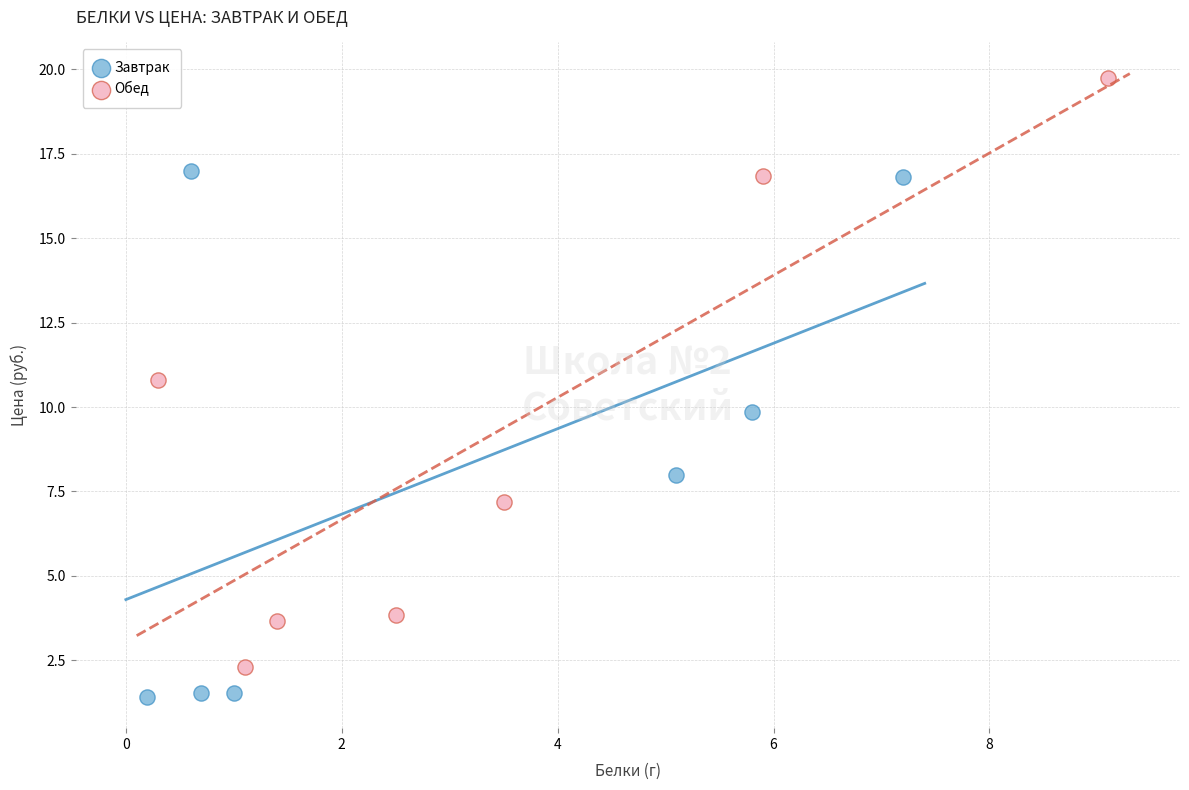

Which series reaches the maximum Y coordinate?

Обед